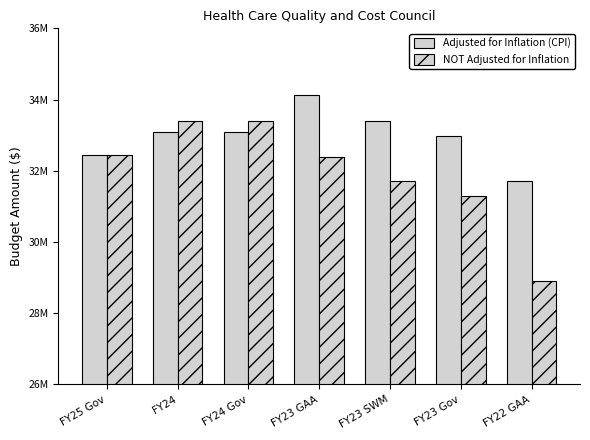

At FY23 SWM, list the series in order from largest to smallest.

Adjusted for Inflation (CPI), NOT Adjusted for Inflation